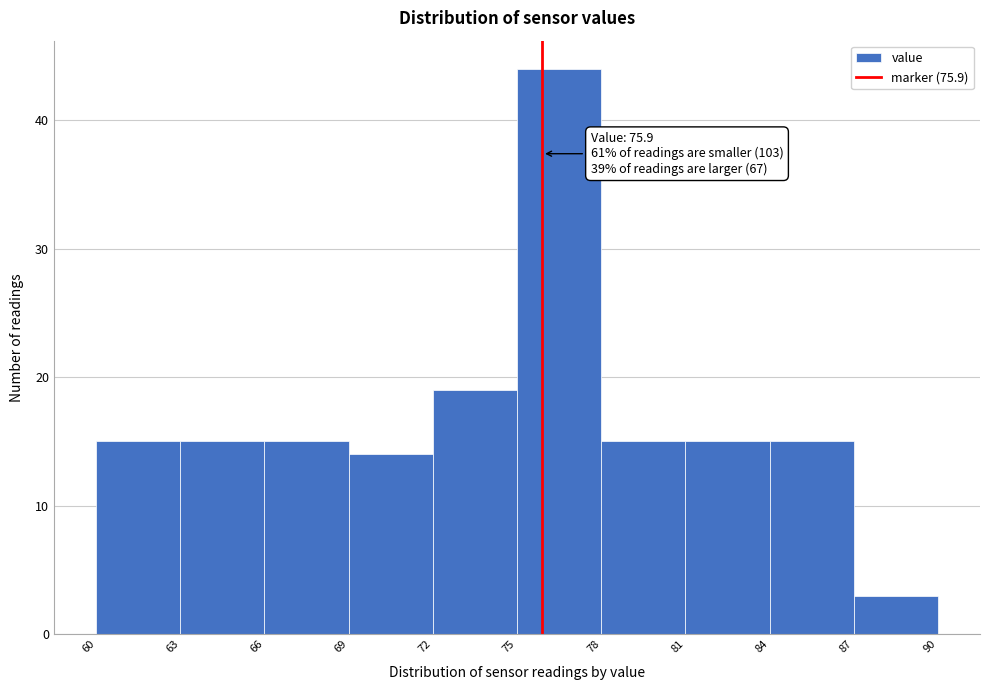

Which range on the x-axis has the tallest bar?

75 to 78